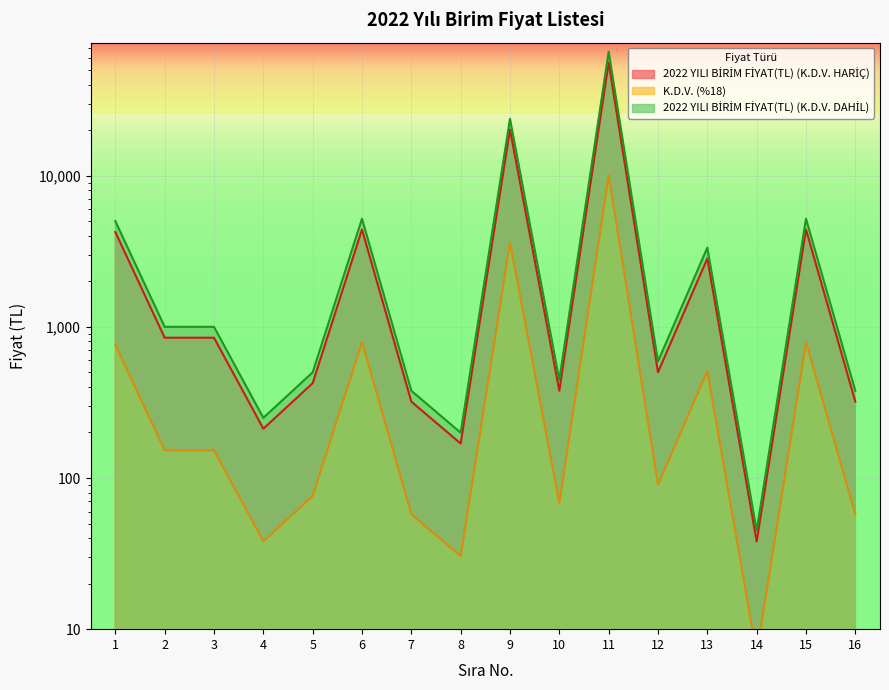

At which label does K.D.V. (%18) first exceed 152?

1